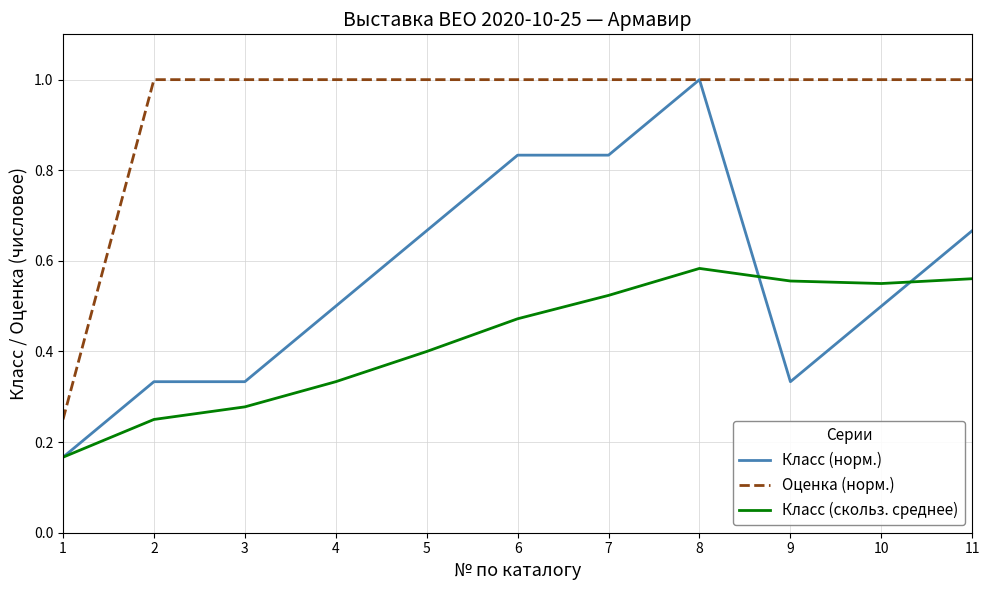

In Класс (скольз. среднее), how many points are lower than both neighbors (excluding endpoints)?

1